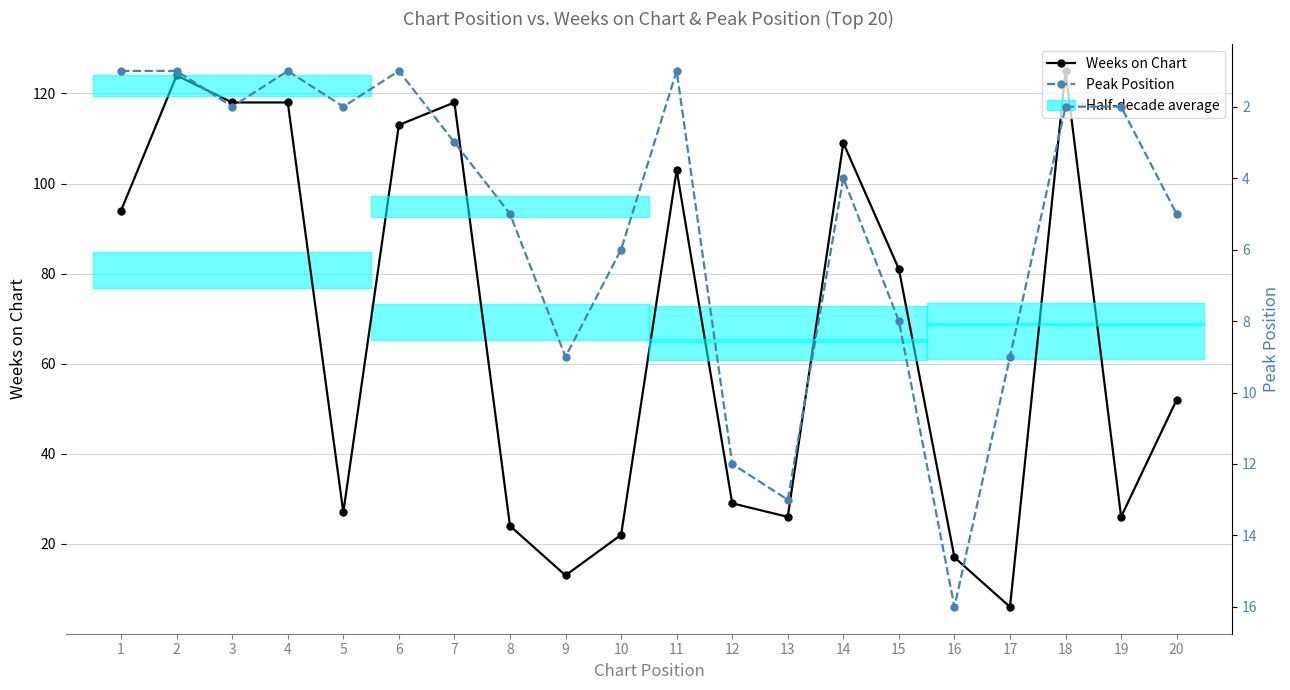

How many data points does each series have?

20